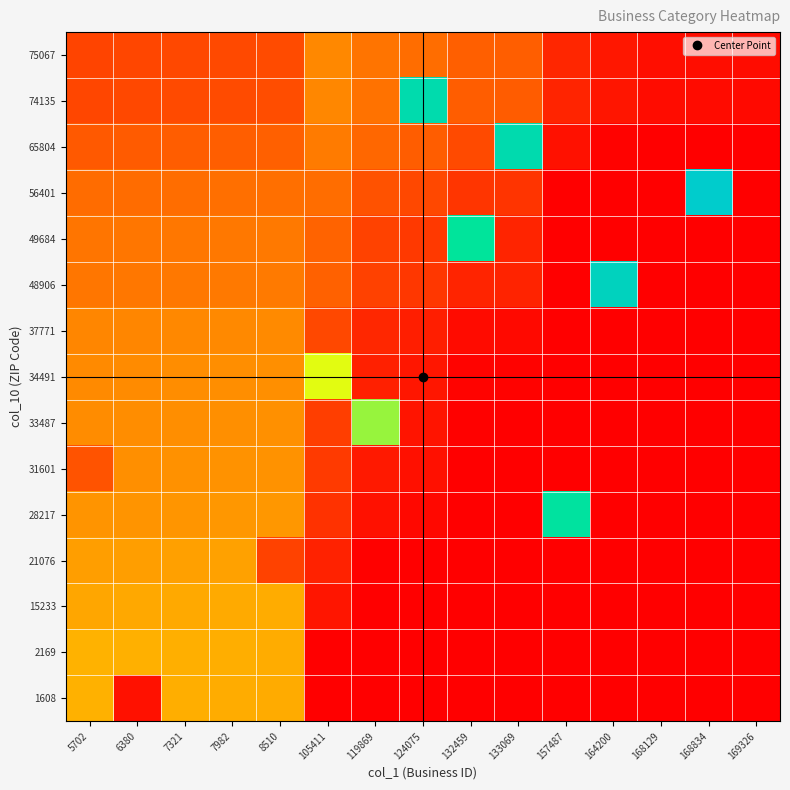

At which category is the sum across all series the highest?

7982